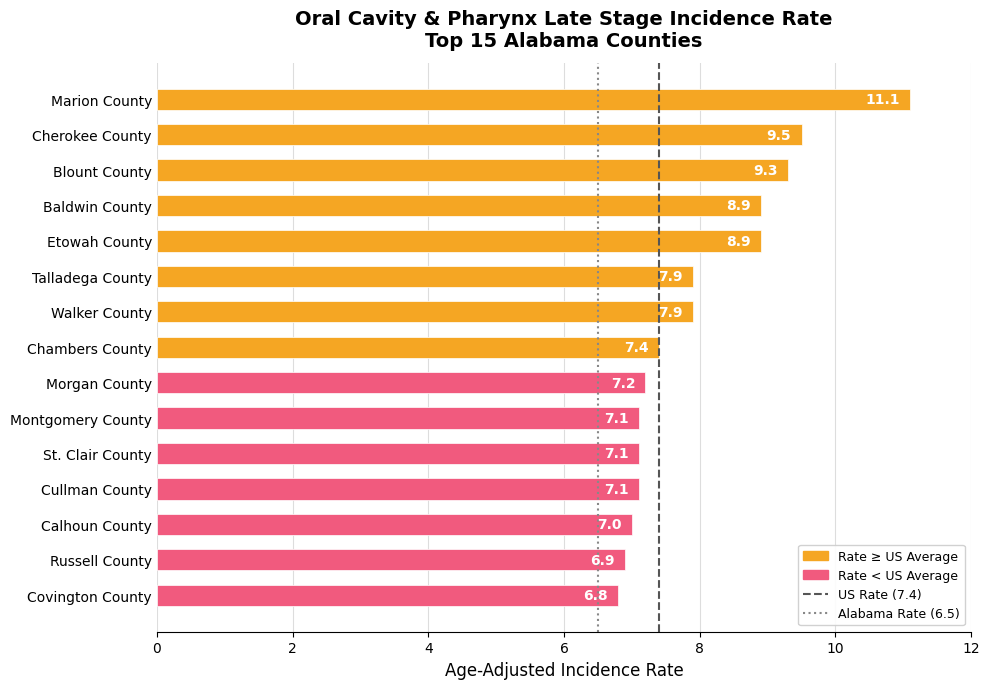

What is the difference between the values at Cullman County and Covington County?

0.3